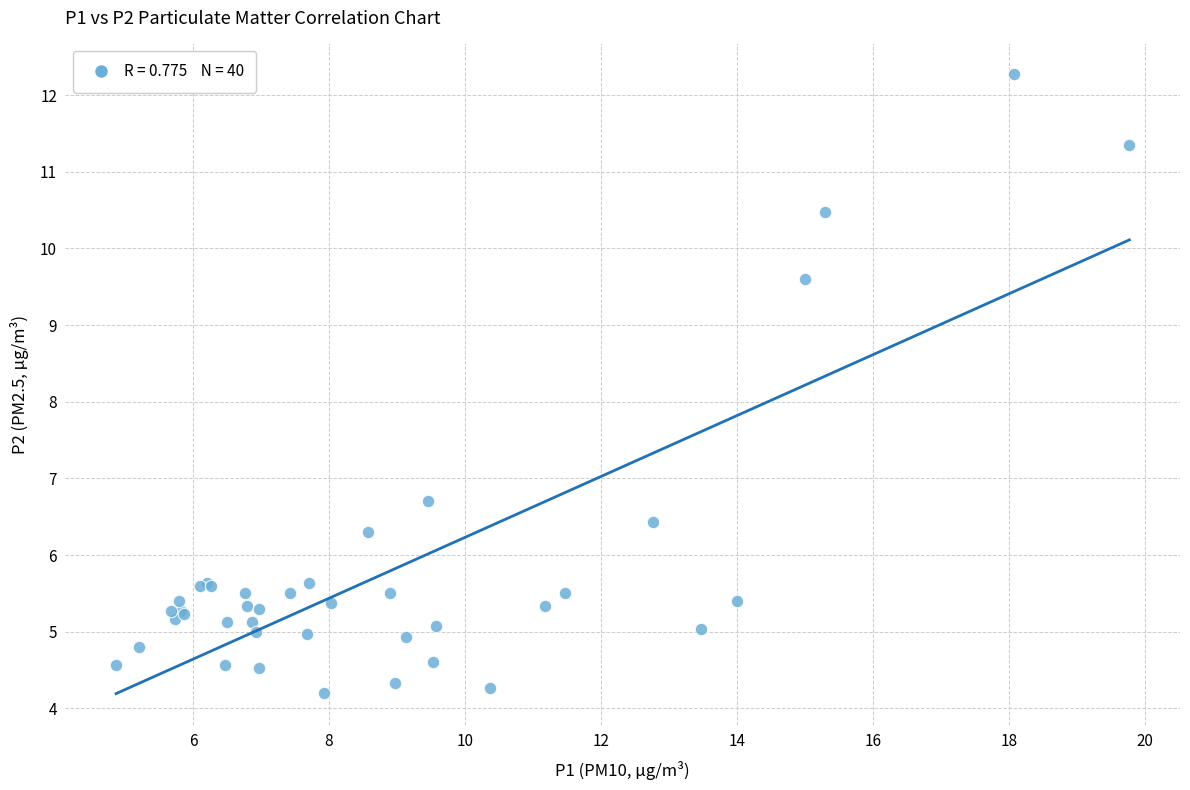

What Y value in the scatter plot is closest to 8?

6.7